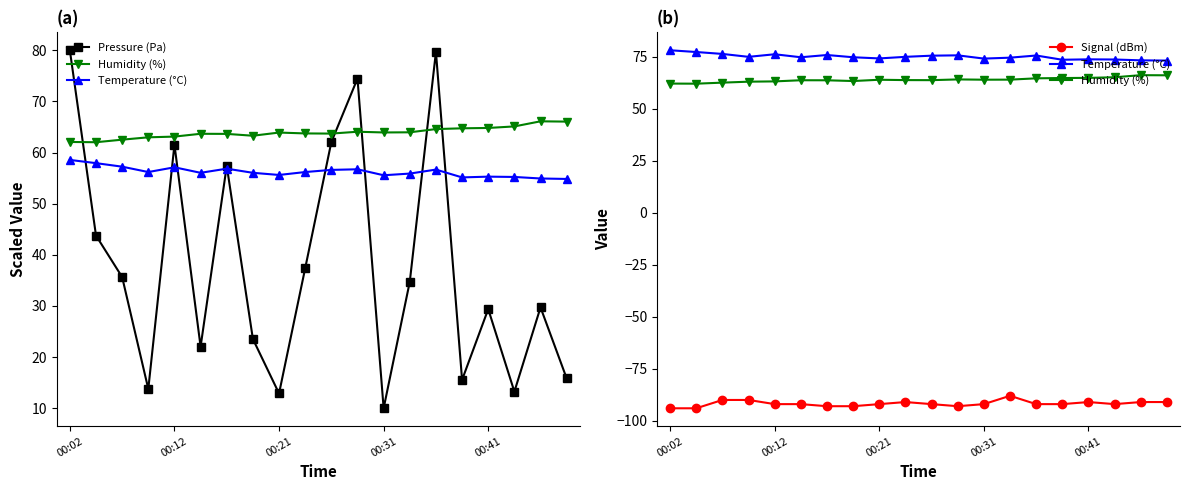

Reading left to right, extract all data points from this chart.

Pressure (Pa): 80.0	43.8	35.7	13.8	61.5	22.0	57.4	23.5	12.9	37.4	62.1	74.5	10.0	34.7	79.7	15.6	29.4	13.3	29.7	15.8
Humidity (%): 62.1	62.0	62.5	63.0	63.1	63.7	63.6	63.3	63.9	63.7	63.7	64.1	63.9	64.0	64.6	64.7	64.8	65.1	66.1	66.0
Temperature (°C): 78.1	77.2	76.3	74.9	76.2	74.7	75.8	74.7	74.2	74.9	75.5	75.6	74.1	74.5	75.6	73.5	73.7	73.6	73.2	73.1
Signal (dBm): -94.0	-94.0	-90.0	-90.0	-92.0	-92.0	-93.0	-93.0	-92.0	-91.0	-92.0	-93.0	-92.0	-88.0	-92.0	-92.0	-91.0	-92.0	-91.0	-91.0